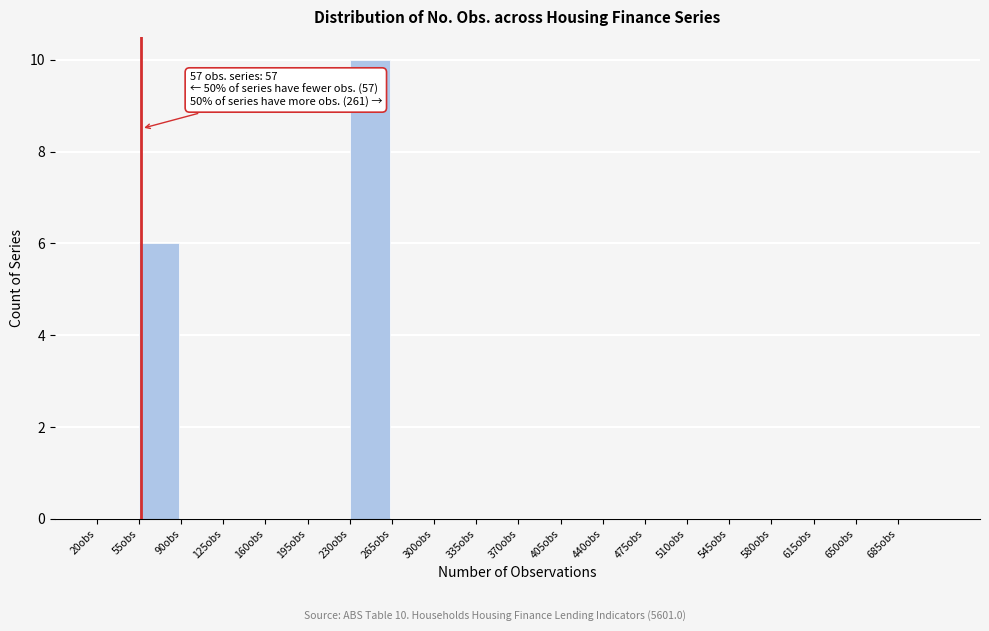

Which range on the x-axis has the tallest bar?

230 to 265